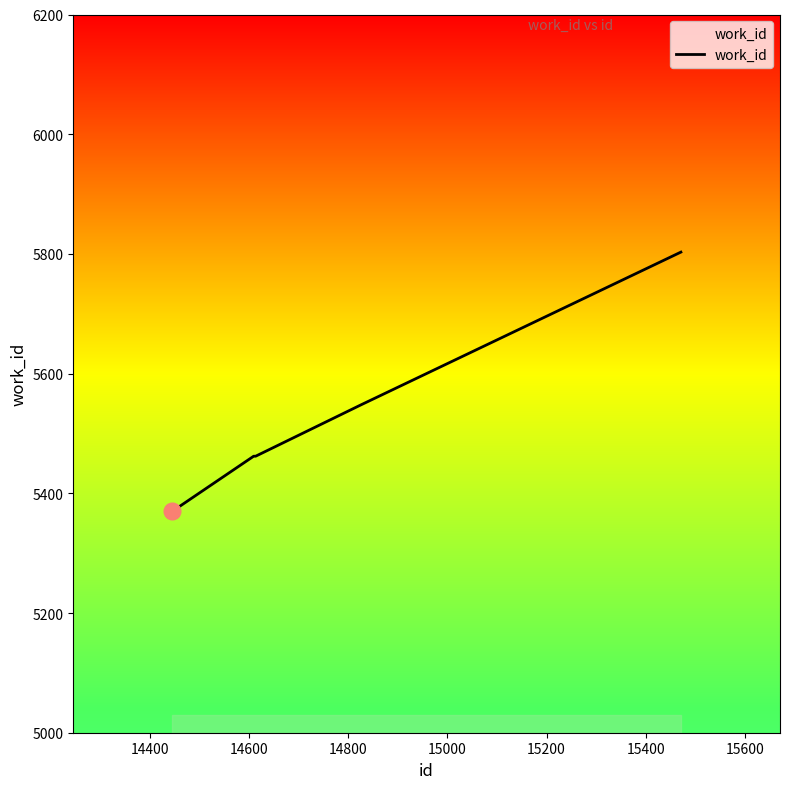

What is the greatest value displayed?

5803